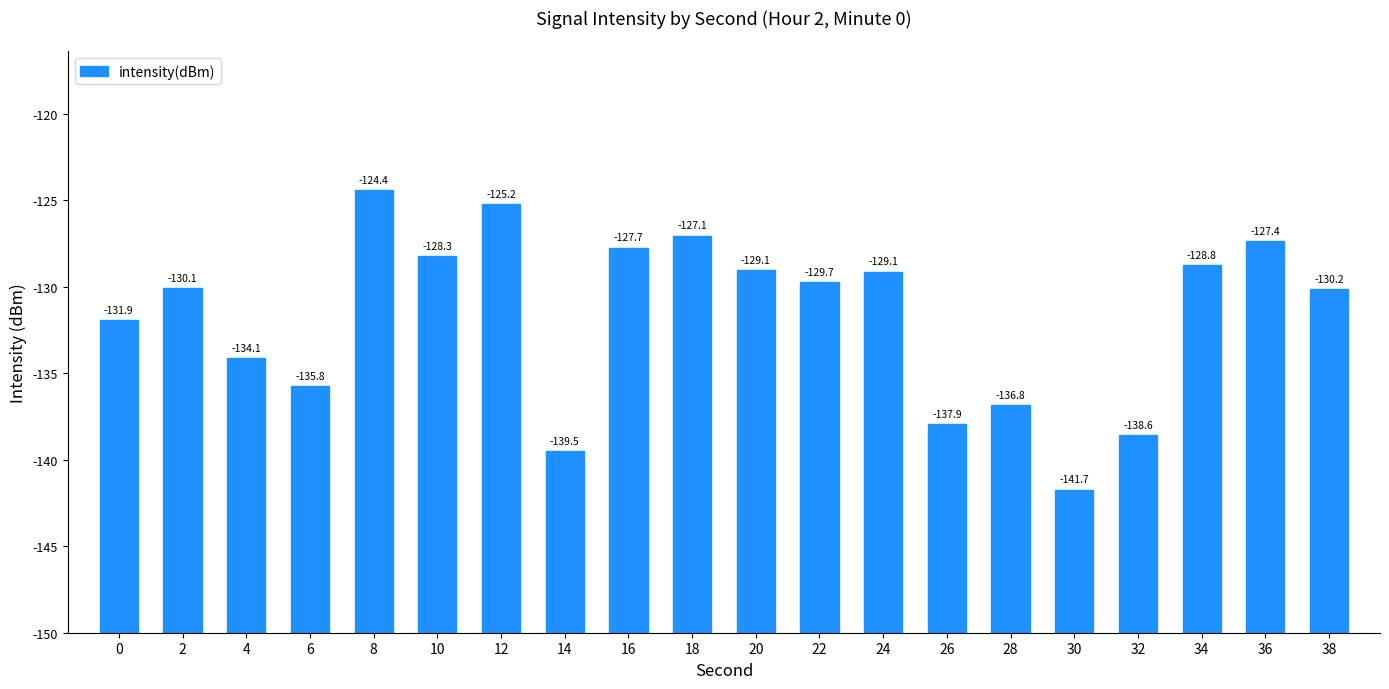

What is the value of the 2nd bar from the left?

19.9